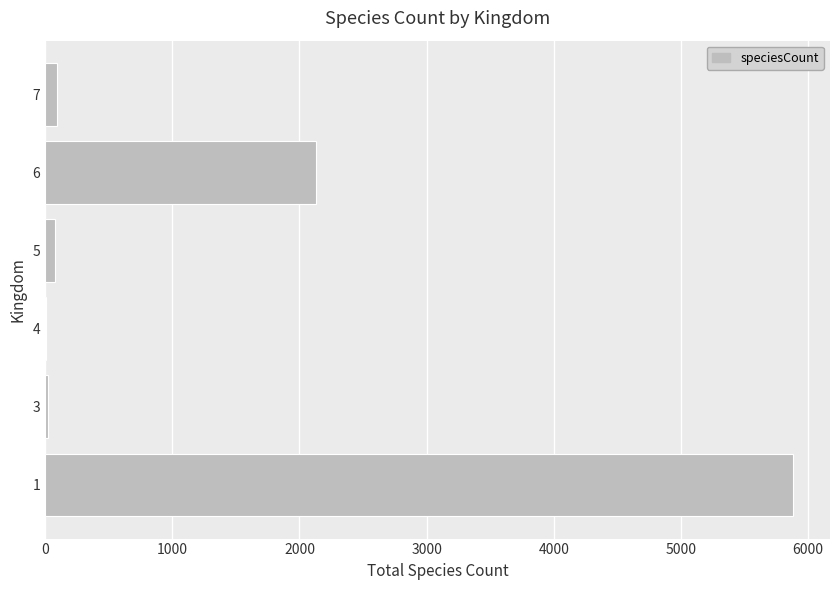

What is the greatest value displayed?

5879